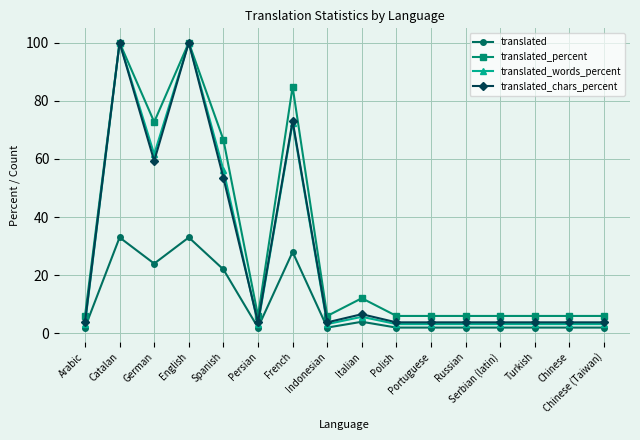

What position from the right is French?

10